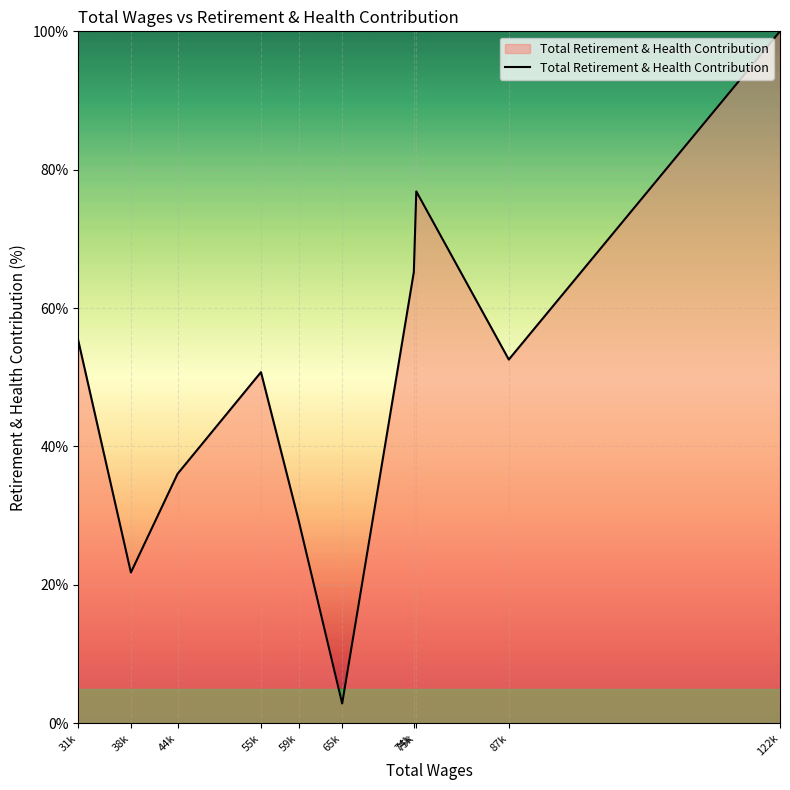

Reading left to right, what are all the values shown in this chart?

55.3	21.8	36.0	50.7	29.4	2.8	65.2	76.9	52.6	100.0